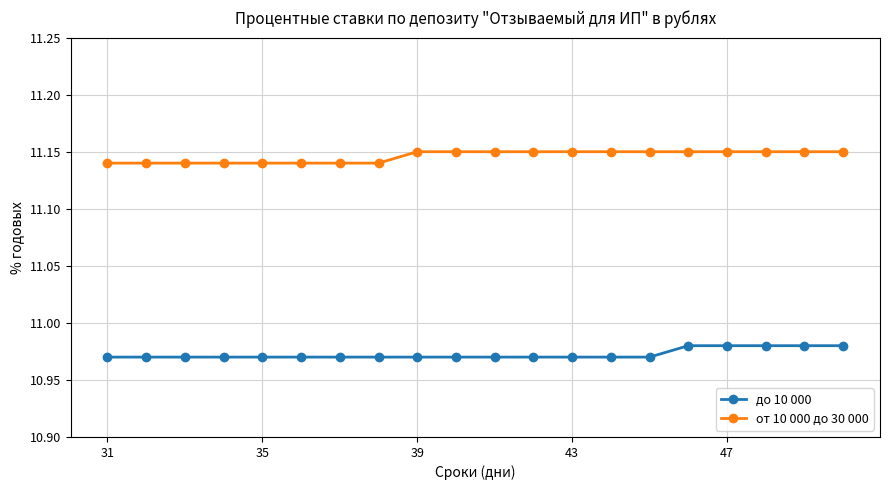

True or false: от 10 000 до 30 000 and до 10 000 intersect in this chart.

False